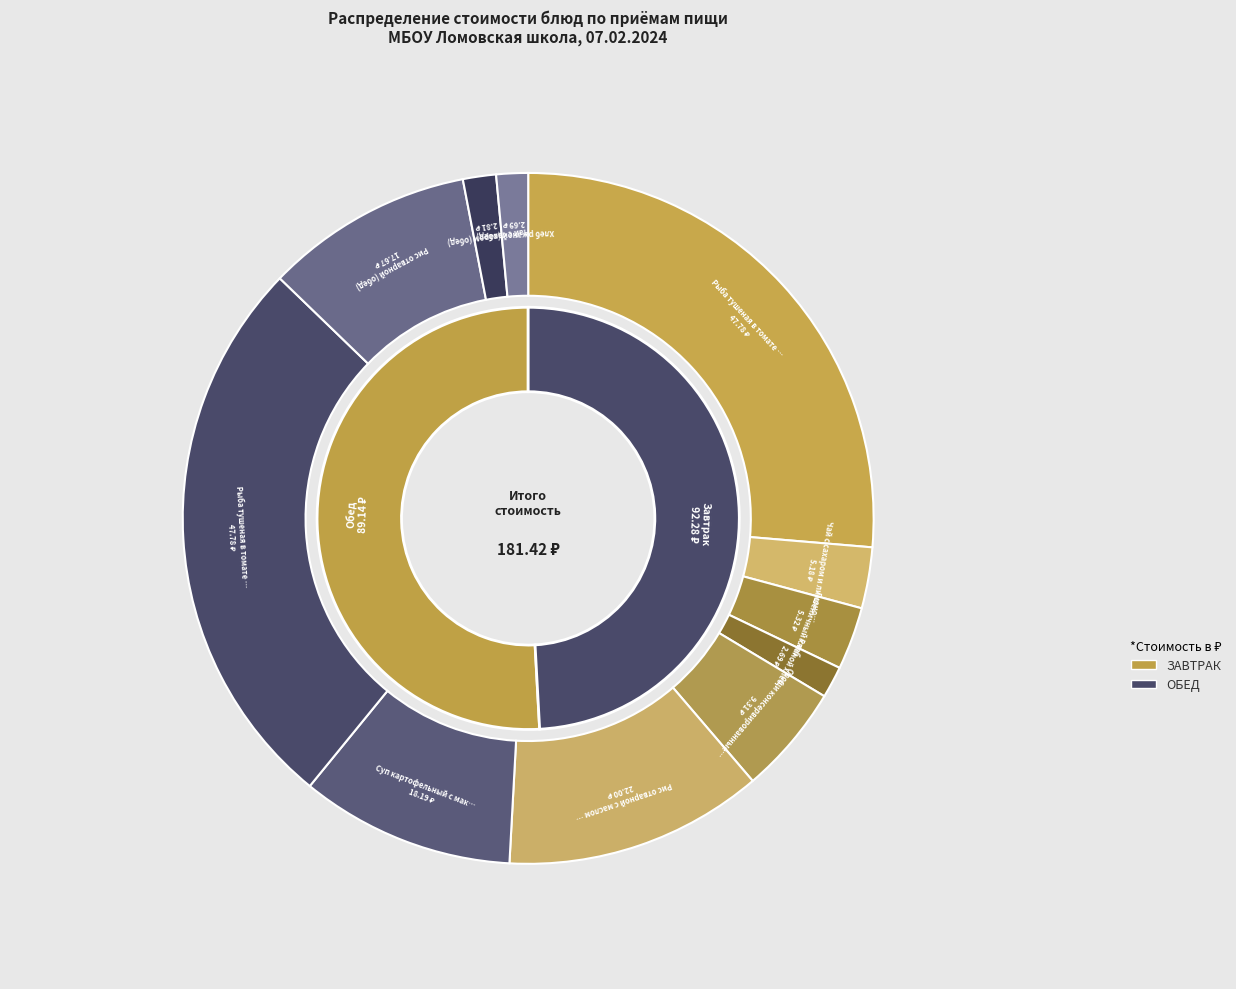

What percentage do Ржаной хлеб and Суп картофельный с макаронными изделиями together represent?

11.5%